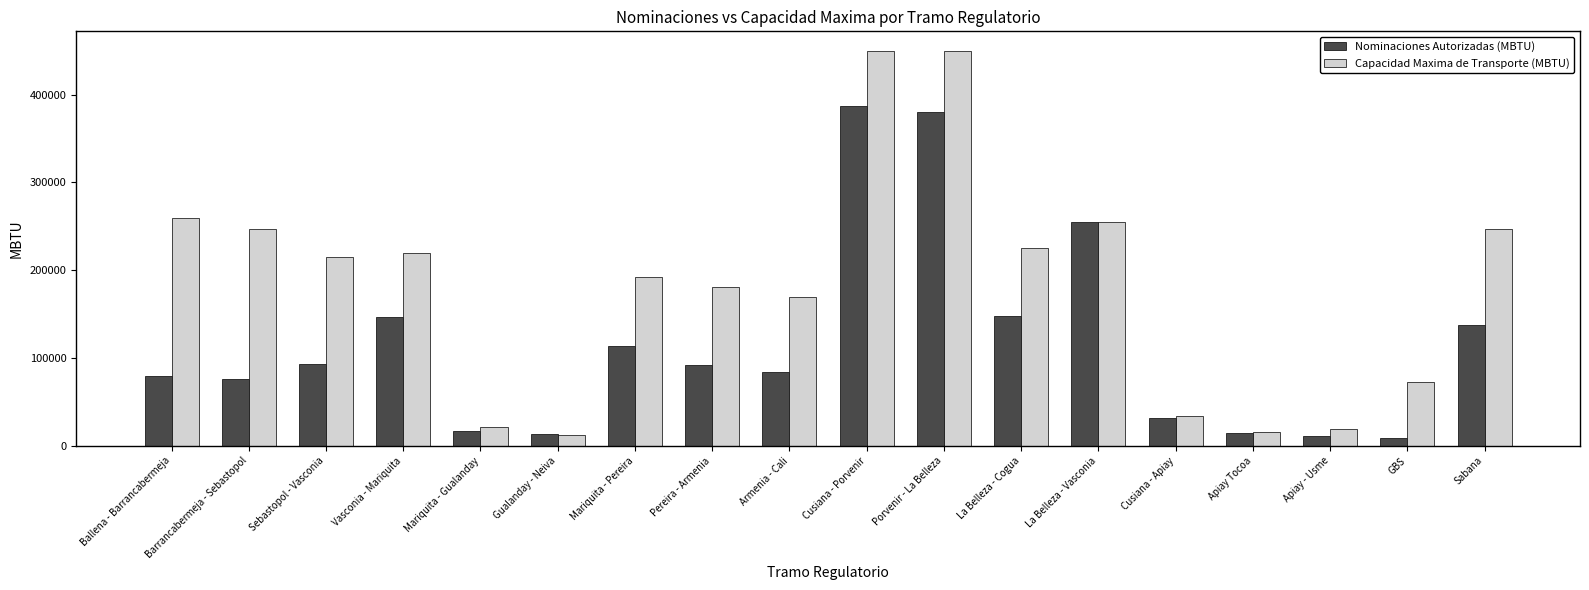

What position from the right is Barrancabermeja - Sebastopol?

17